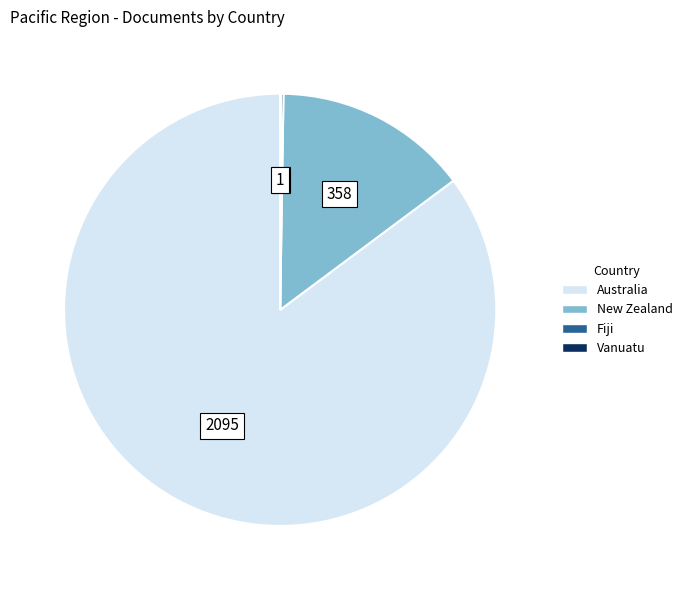

Which slice represents more than half of the pie?

Australia